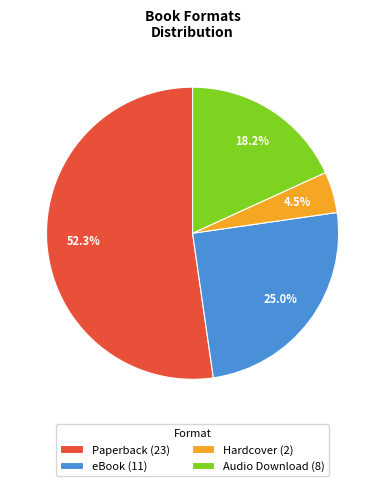

Is there any slice that represents more than half of the pie?

Yes